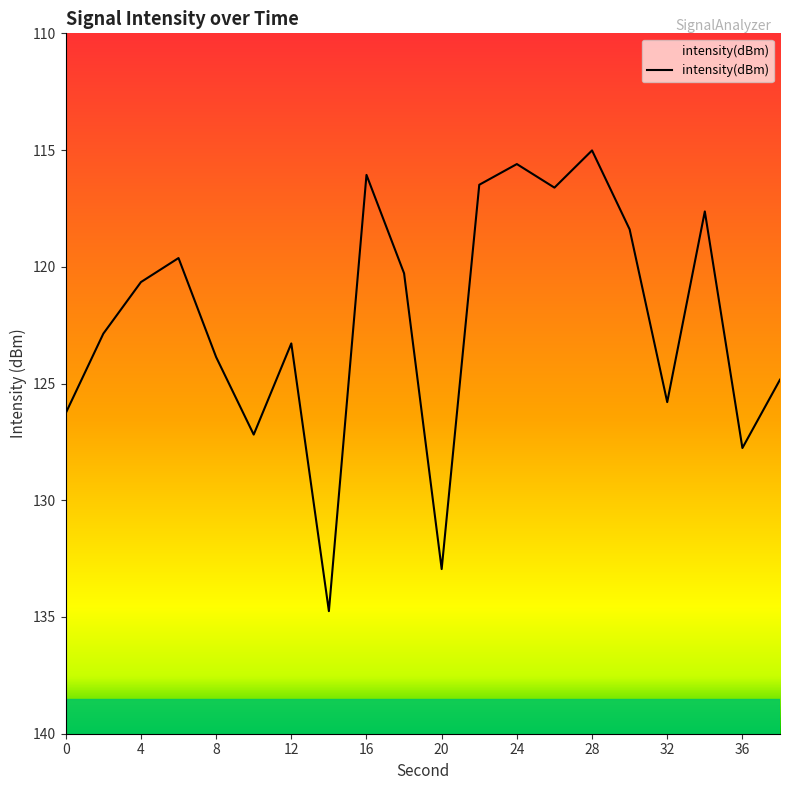

How many lines are shown in the chart?

1